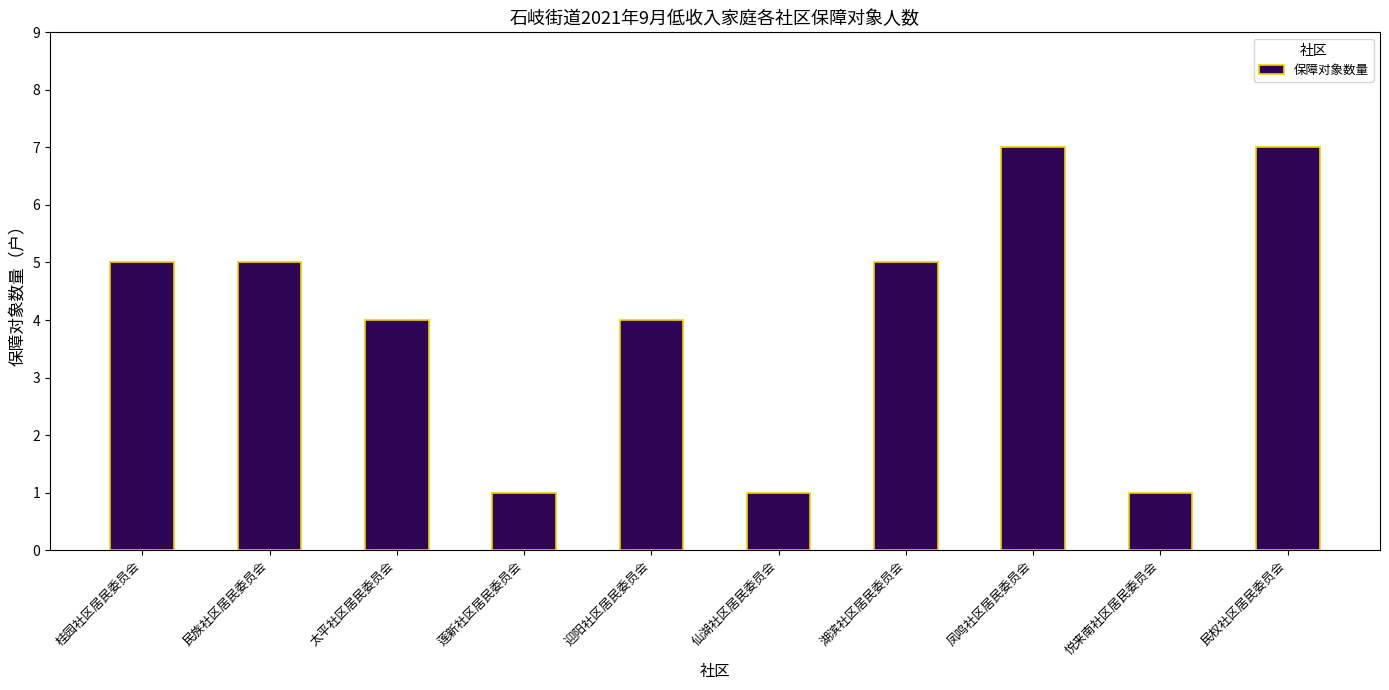

What is the label of the 3rd bar from the right?

凤鸣社区居民委员会